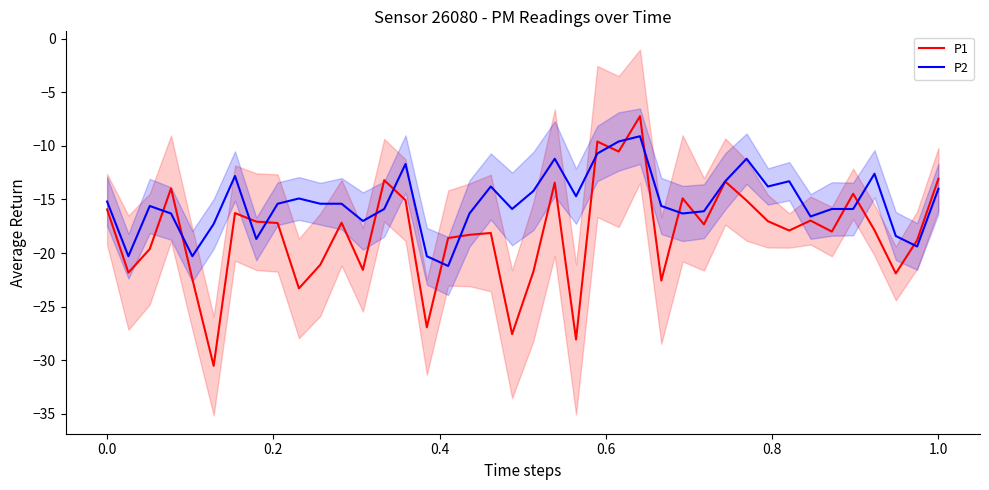

Which series has the largest total across all categories?

P2